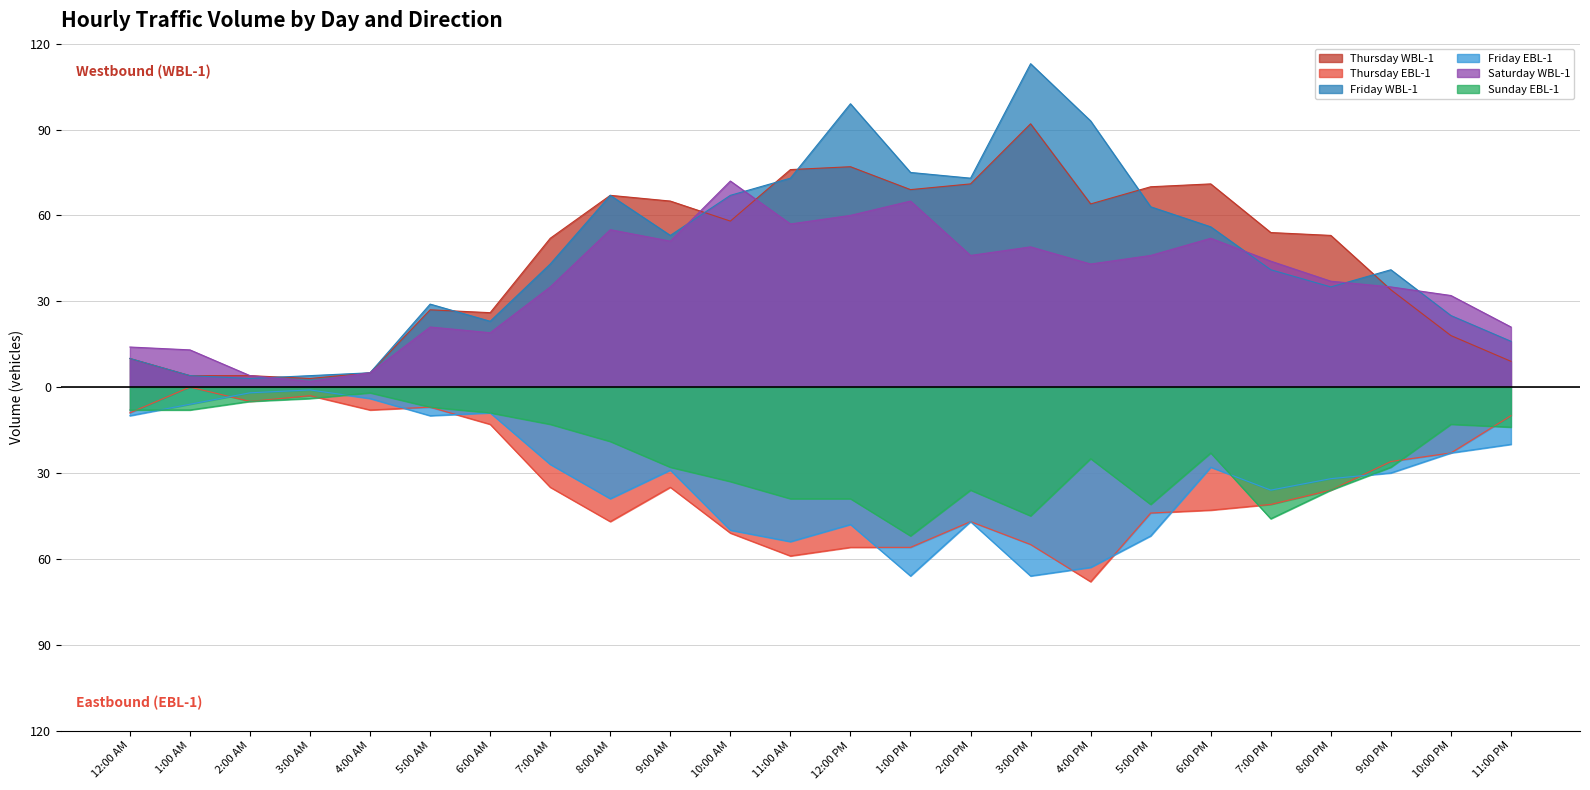

Which series has the largest total across all categories?

Friday WBL-1